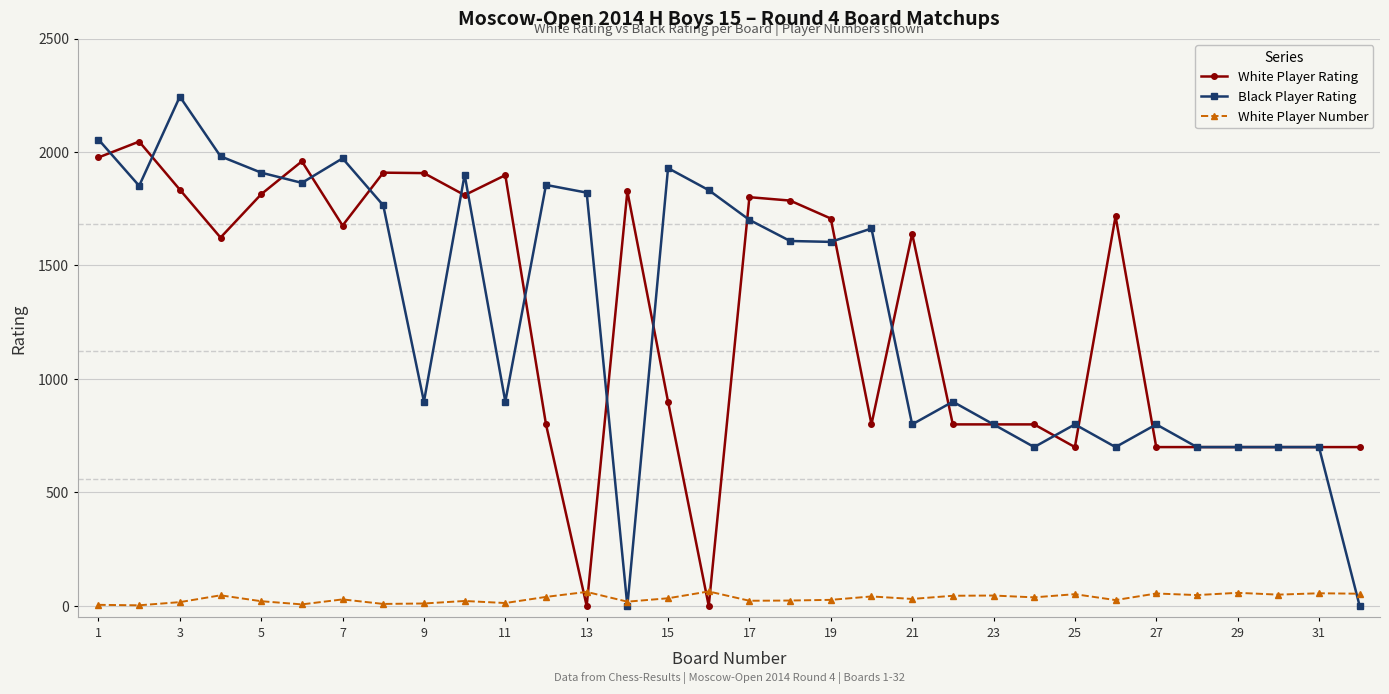

At how many categories does at least one series exceed 1213?

22